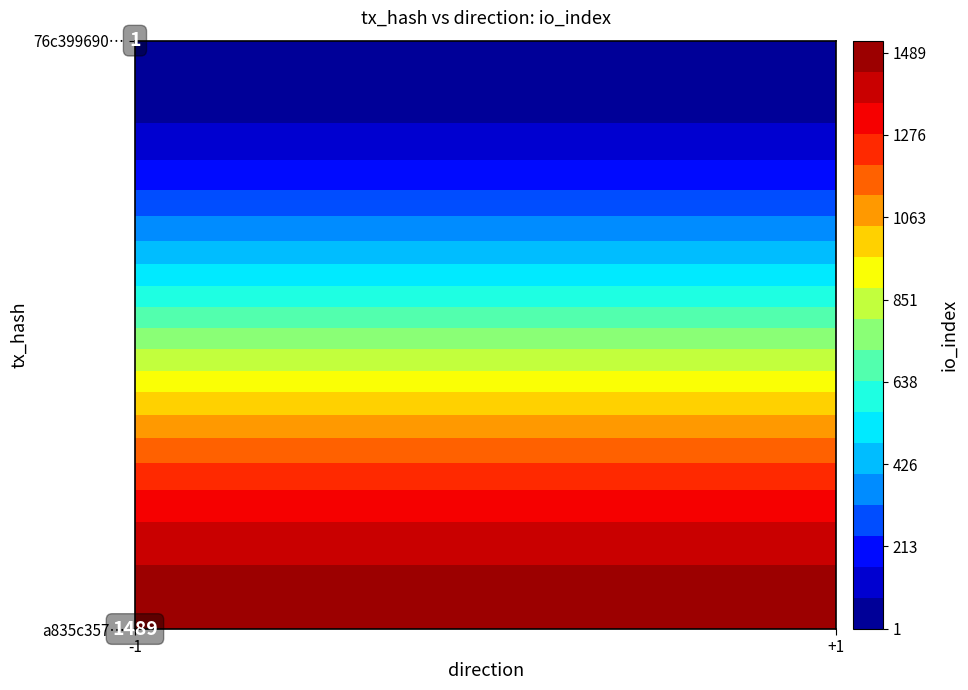

What is the spread (max minus min) of values at io_index?

1488